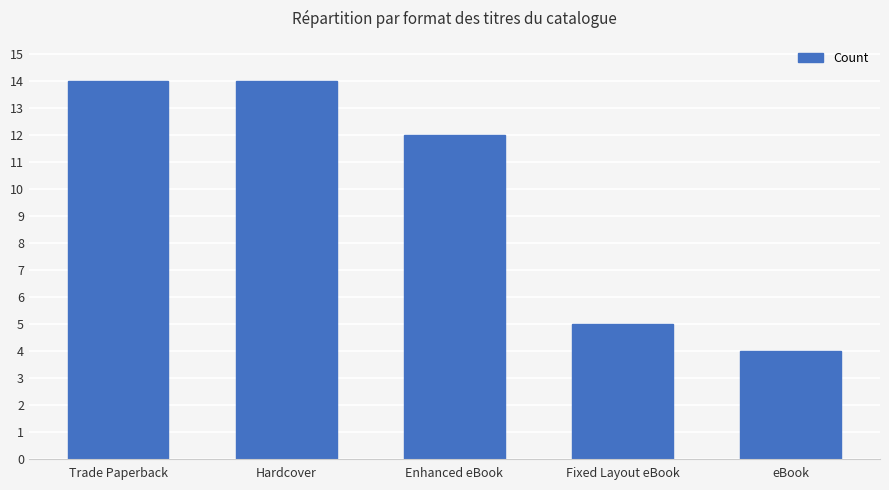

What is the smallest value displayed?

4